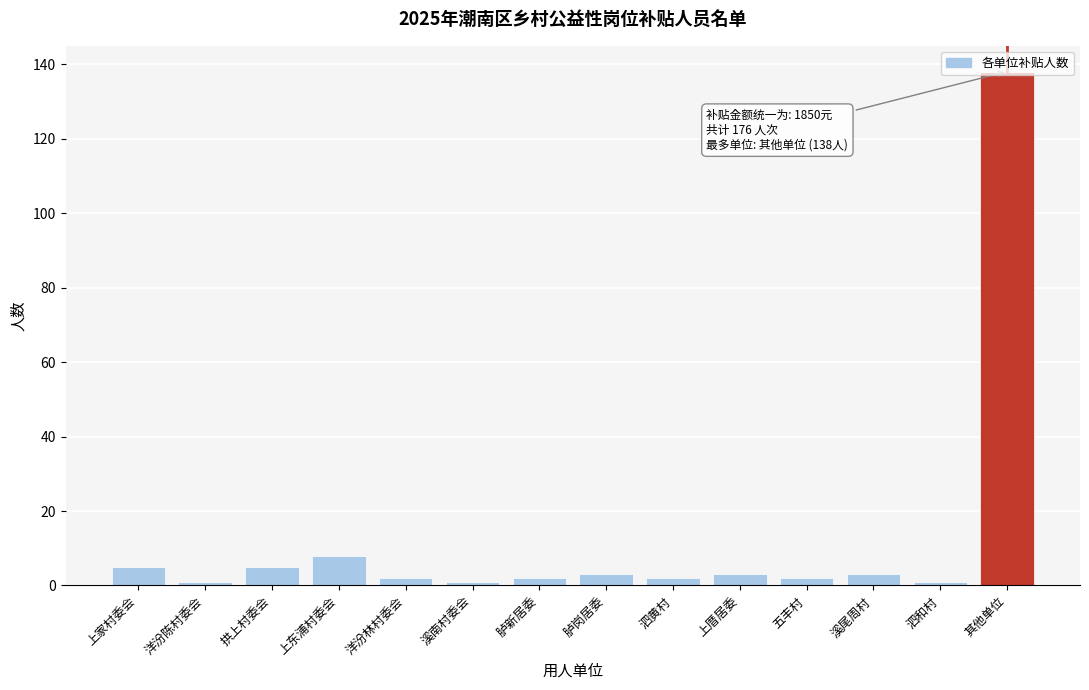

What is the label of the 9th bar from the right?

溪南村委会